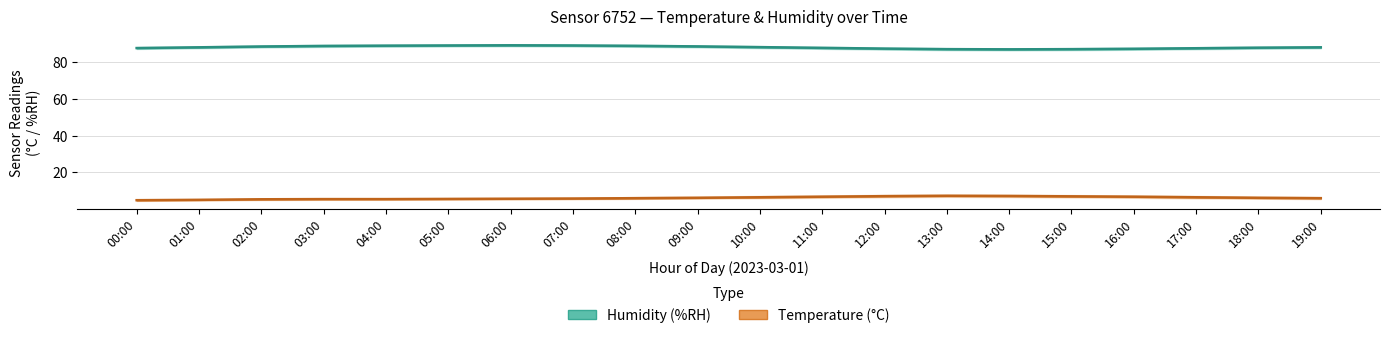

Reading left to right, extract all data points from this chart.

humidity: 87.7	88.1	88.5	88.8	89.0	89.1	89.2	89.1	88.9	88.6	88.2	87.8	87.4	87.1	87.0	87.1	87.3	87.6	87.9	88.1
temperature: 4.9	5.1	5.4	5.5	5.5	5.6	5.7	5.8	6.0	6.2	6.5	6.8	7.1	7.3	7.2	7.0	6.8	6.5	6.2	6.0